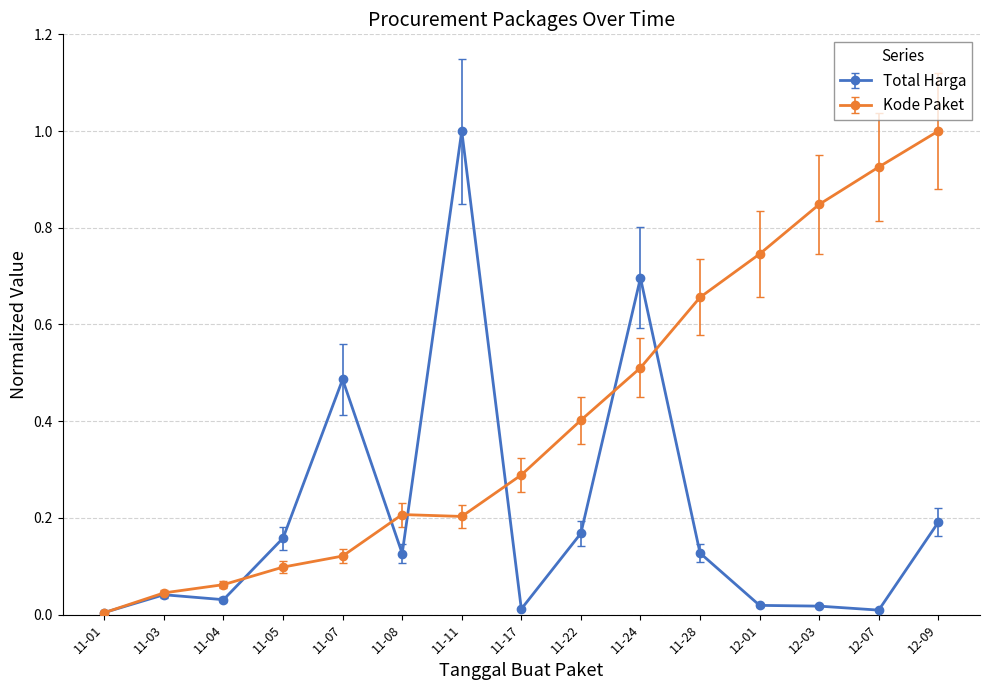

The value of Kode Paket at 11-24 is 0.5. True or false?

True